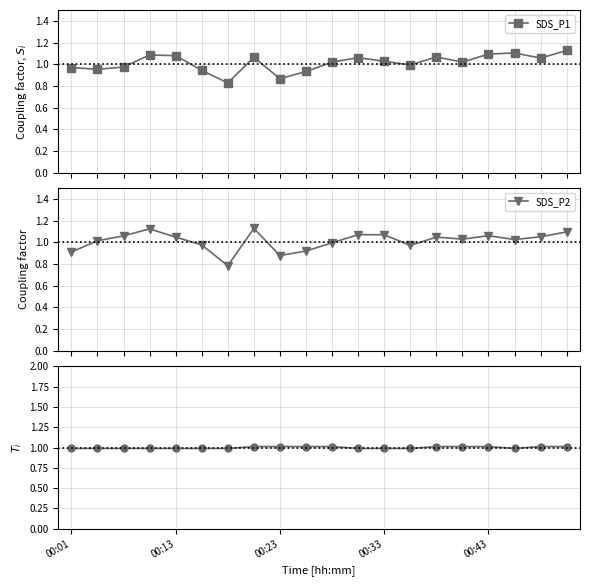

How many intersections are there between SDS_P1 and SDS_P2?

10